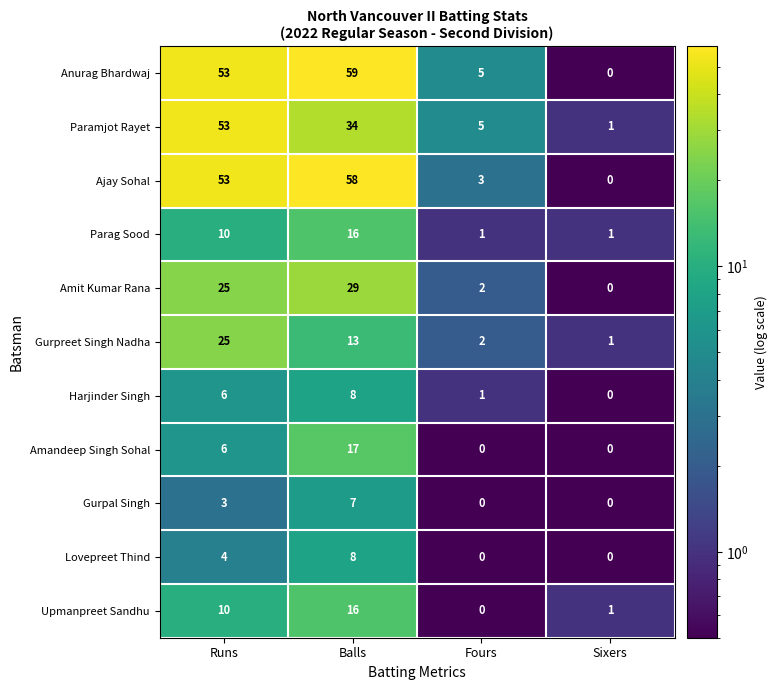

What is the maximum value for Harjinder Singh?

8